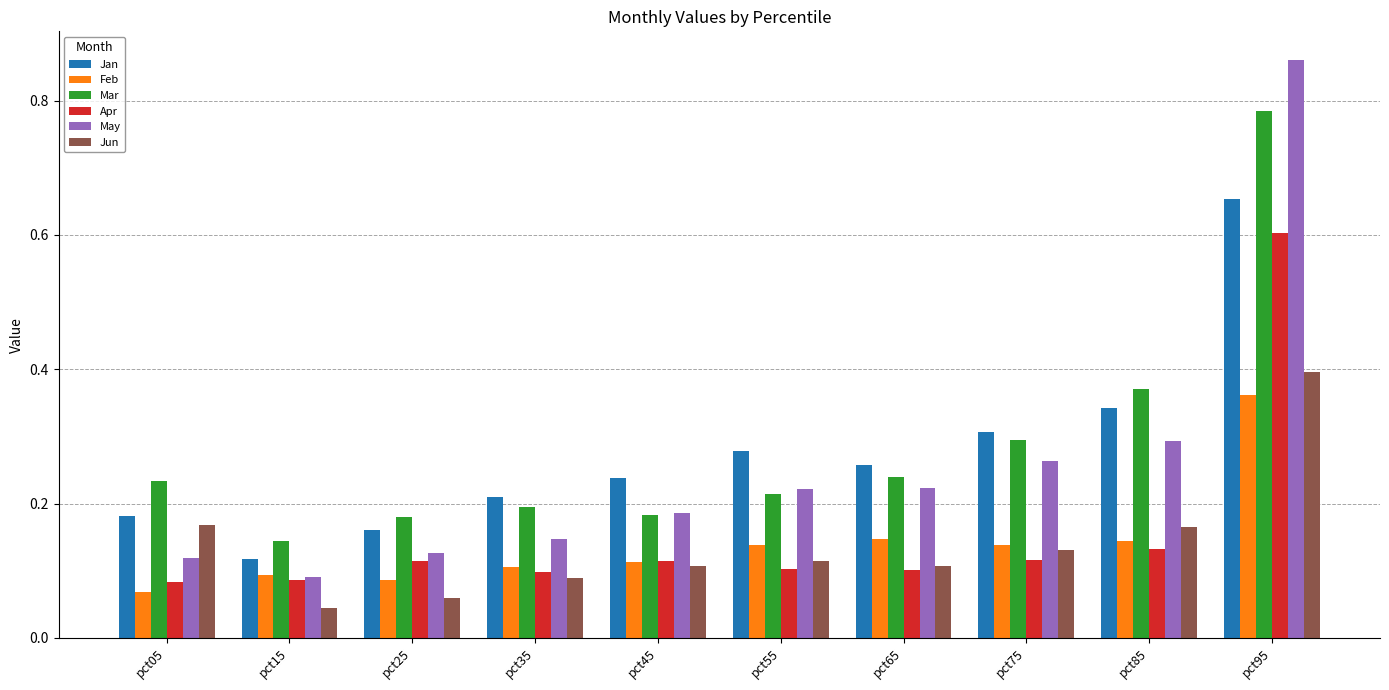

At which category is the sum across all series the highest?

pct95